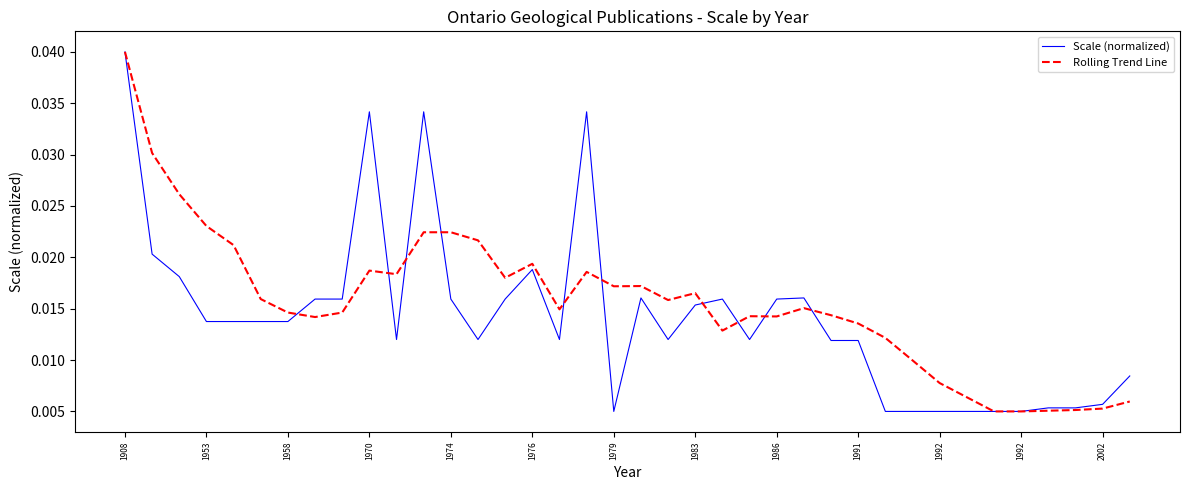

At which category does the chart reach its minimum across all series?

1979